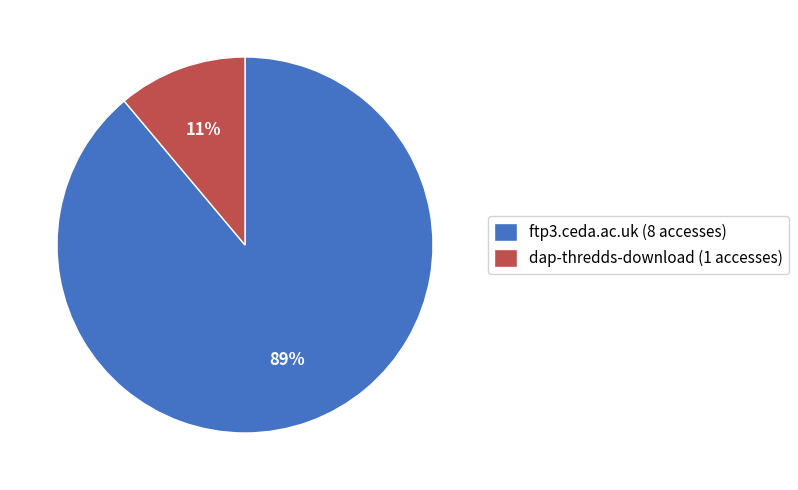

To the nearest percent, what is the difference between the largest and smallest slice percentages?

78%